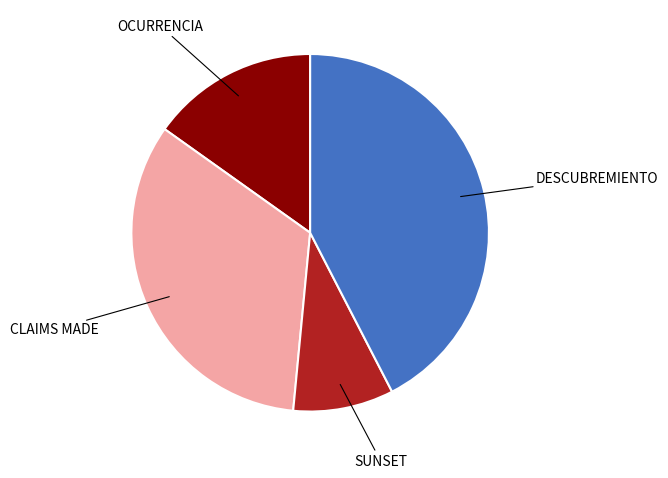

Is there any slice that represents more than half of the pie?

No